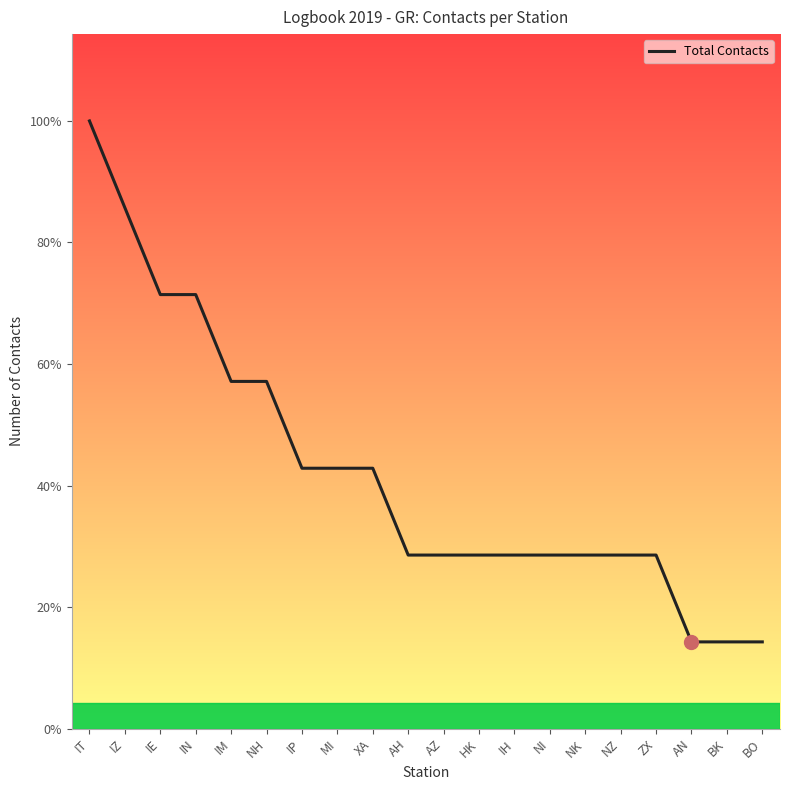

Reading left to right, what are all the values shown in this chart?

IT=7	IZ=6	IE=5	IN=5	IM=4	NH=4	IP=3	MI=3	XA=3	AH=2	AZ=2	HK=2	IH=2	NI=2	NK=2	NZ=2	ZX=2	AN=1	BK=1	BO=1